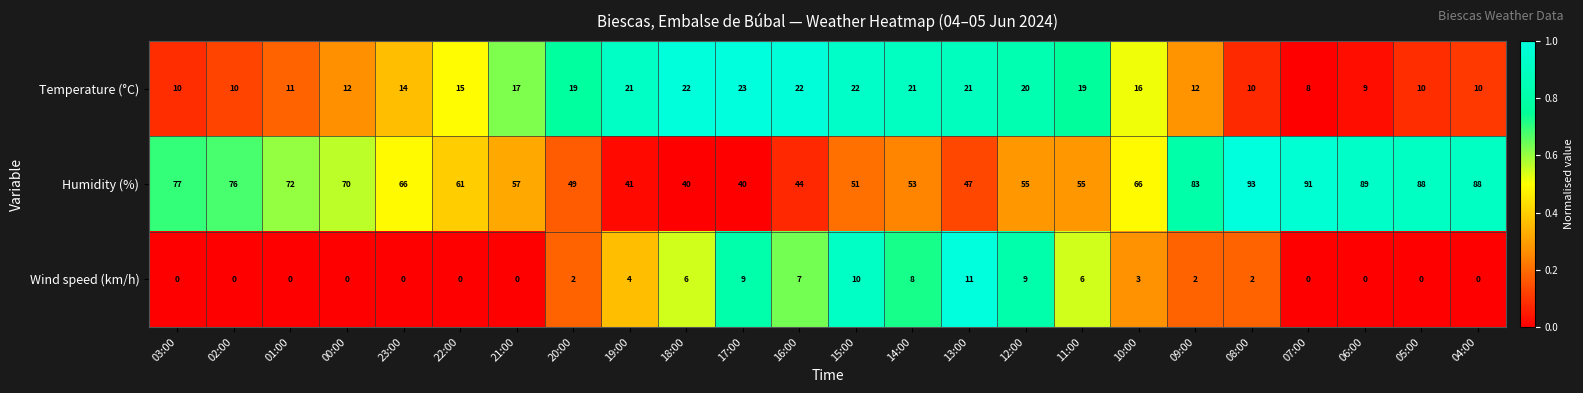

True or false: Temperature (°C) has a value of 5 at 21:00.

False